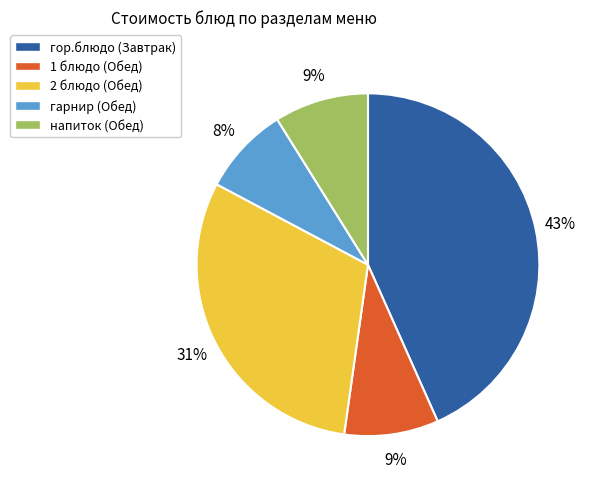

What percentage is the гор.блюдо (Завтрак) slice, to the nearest percent?

43%